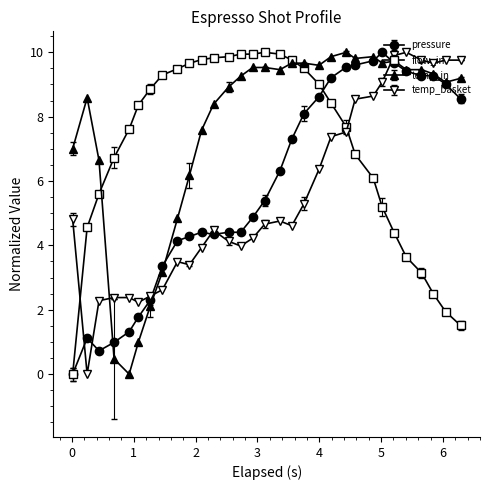

How many times do temp_basket and temp_in cross each other?

3